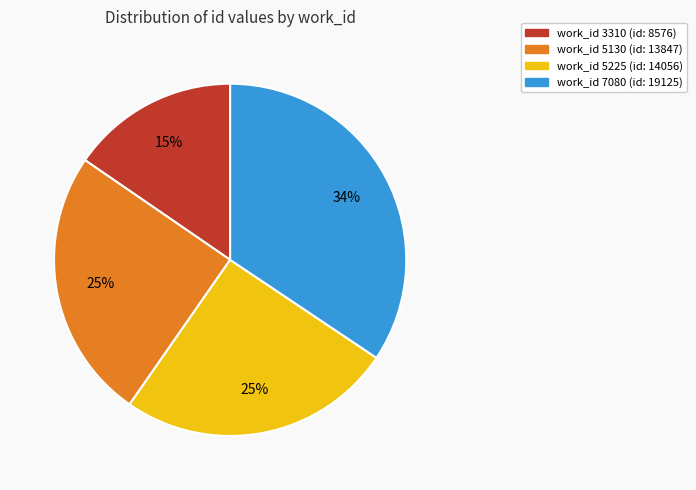

Is there any slice that represents more than half of the pie?

No